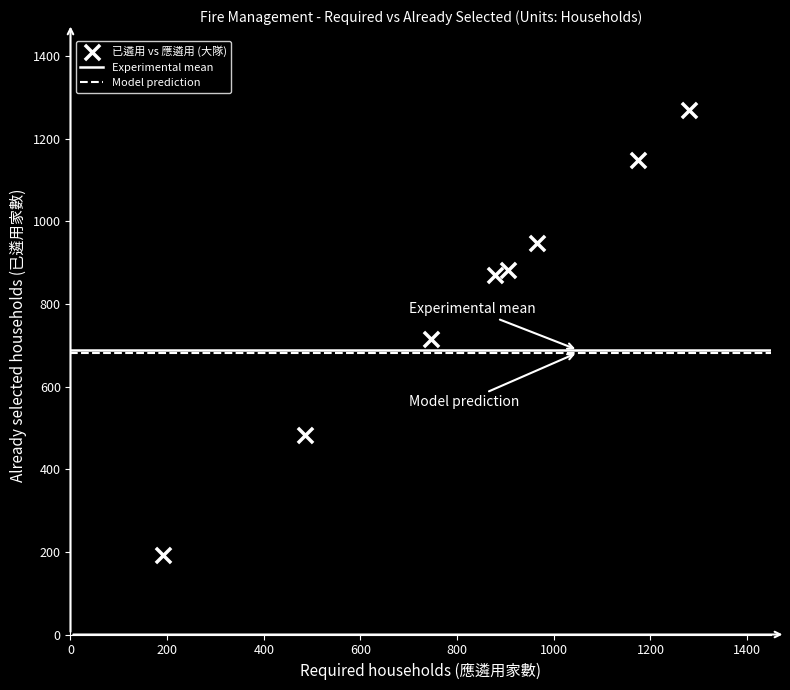

What Y value in the scatter plot is closest to 731?

715